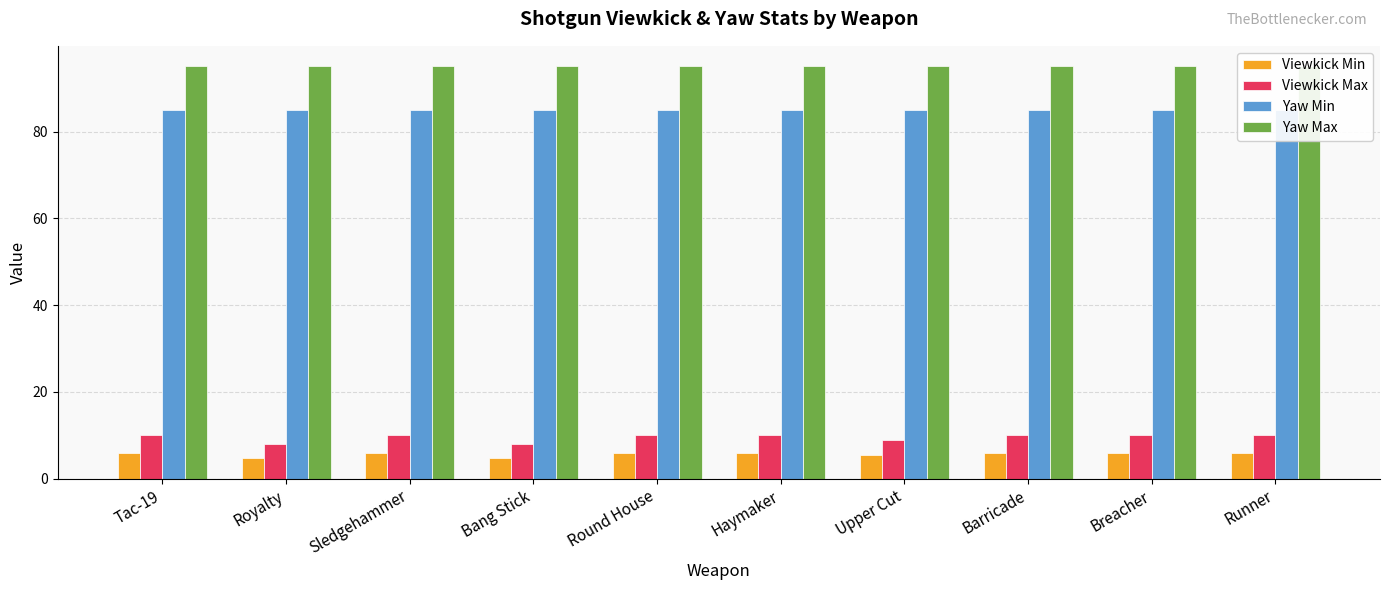

What is the sum of the Viewkick Max values at Barricade and Royalty?

18.0